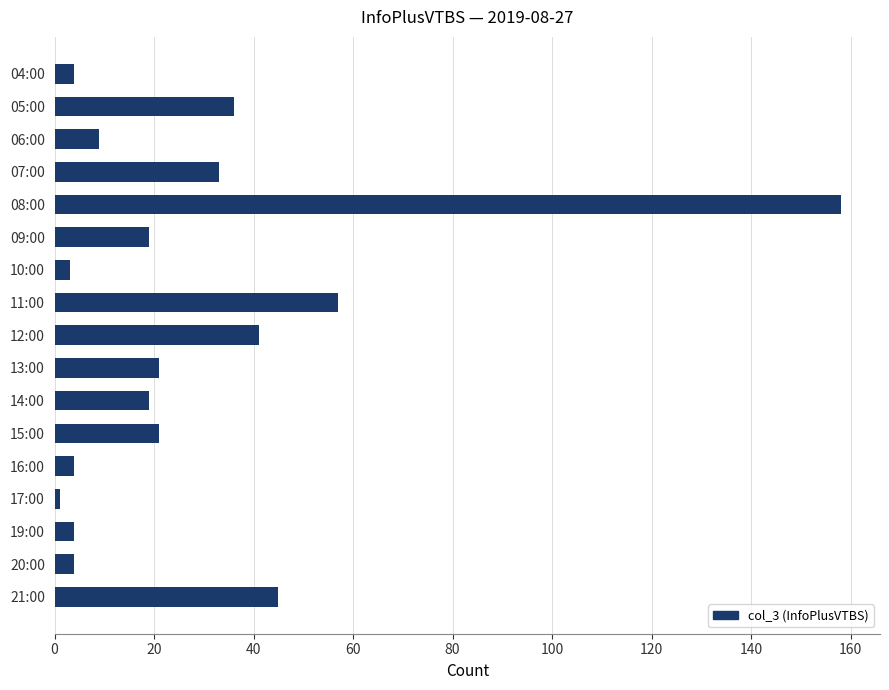

How many categories are shown in the chart?

17